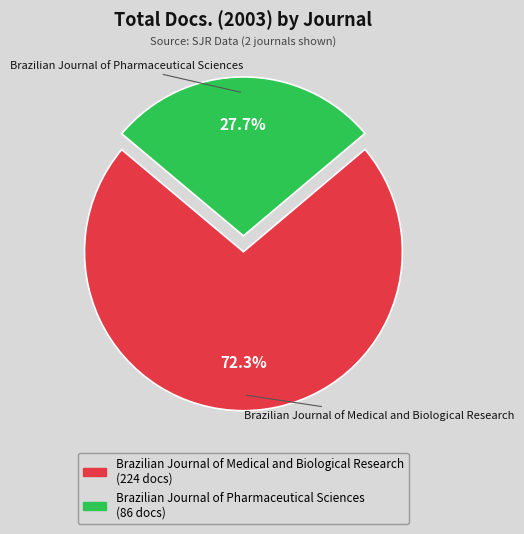

How many slices are in this pie chart?

2